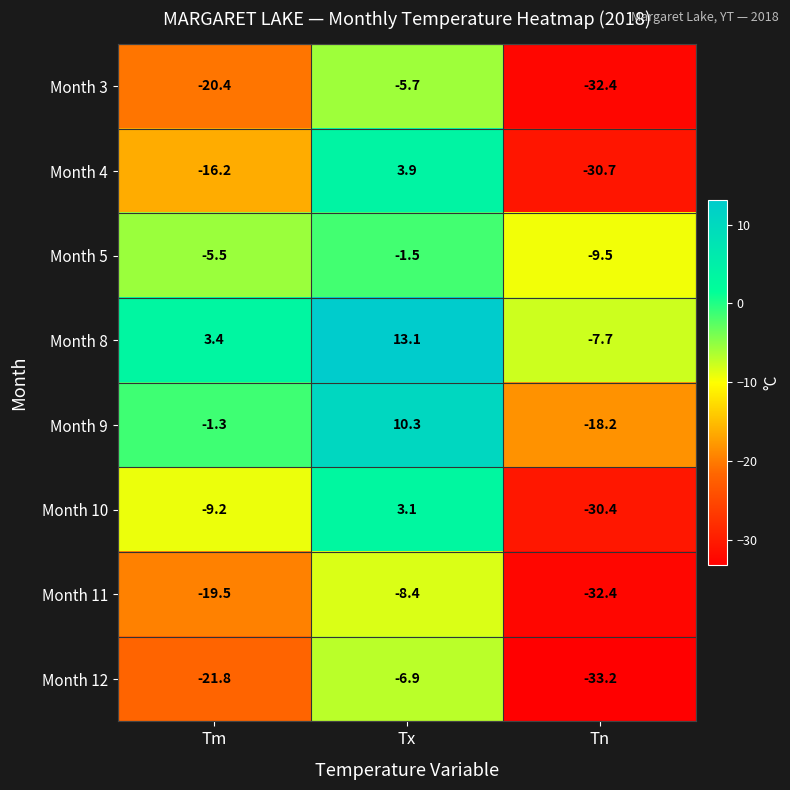

List the series in order of their peak value, lowest first.

Month 11, Month 12, Month 3, Month 5, Month 10, Month 4, Month 9, Month 8